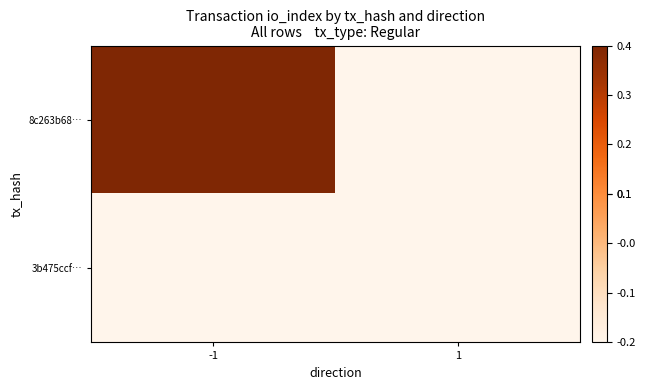

Reading left to right, what are all the values shown in this chart?

8c263b68…: -1=0.4	1=-0.2
3b475ccf…: -1=-0.2	1=-0.2